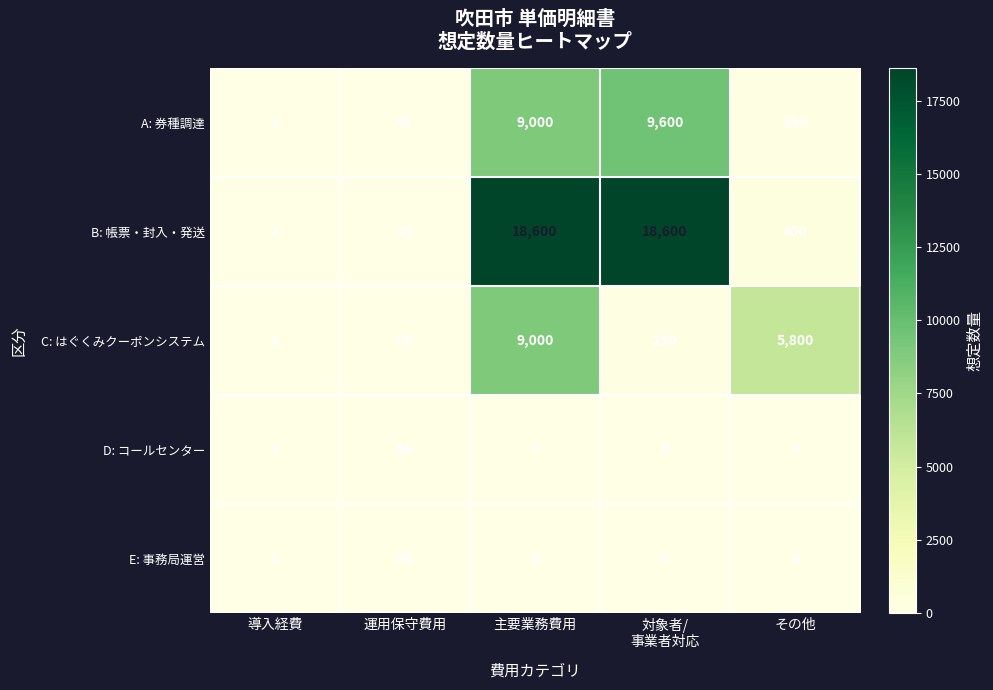

Where is B: 帳票・封入・発送 nearest to the value 9300?

その他